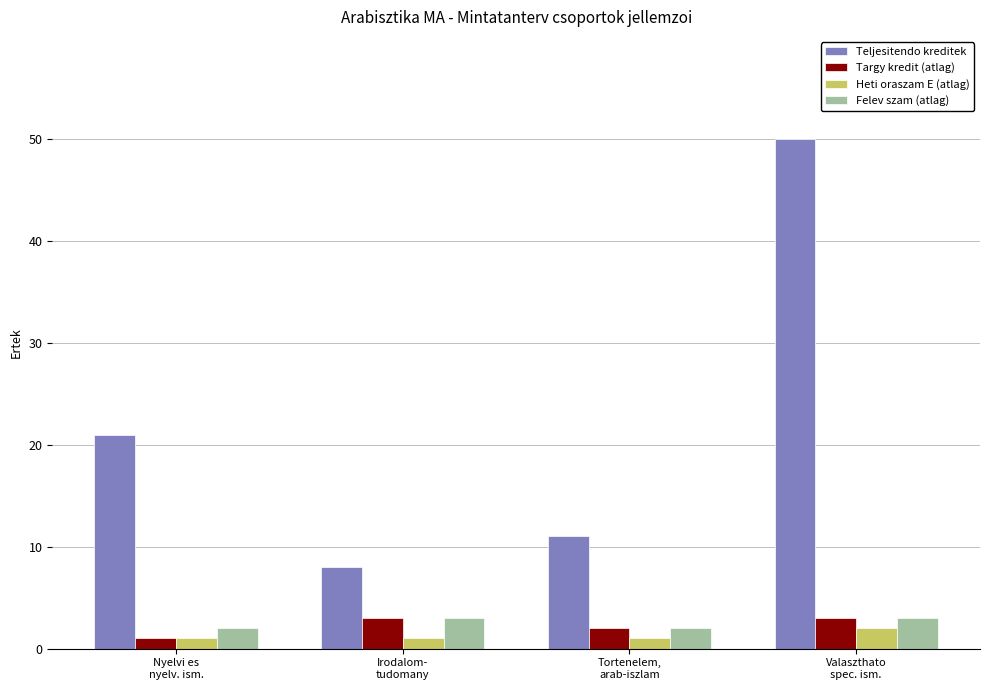

The value of Teljesitendo kreditek at Valaszthato
spec. ism. is 50. True or false?

True